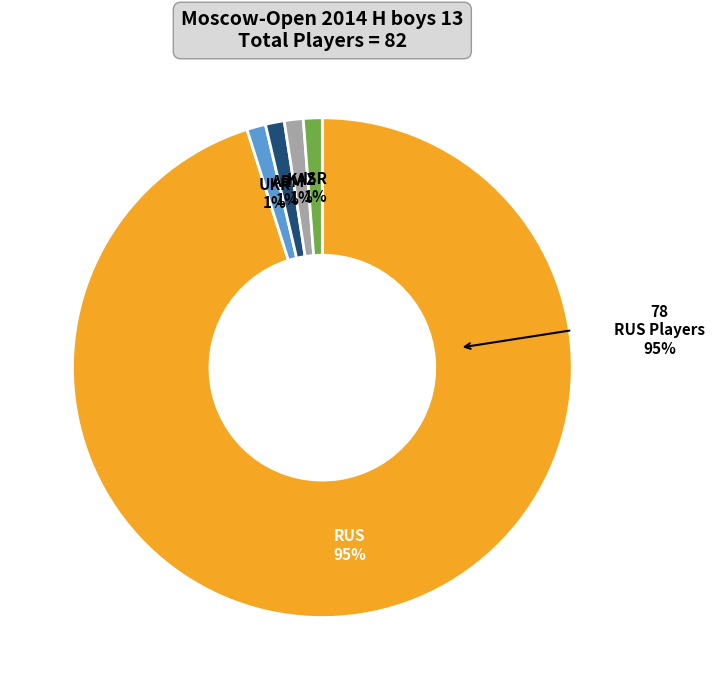

To the nearest percent, what is the average slice percentage?

20%